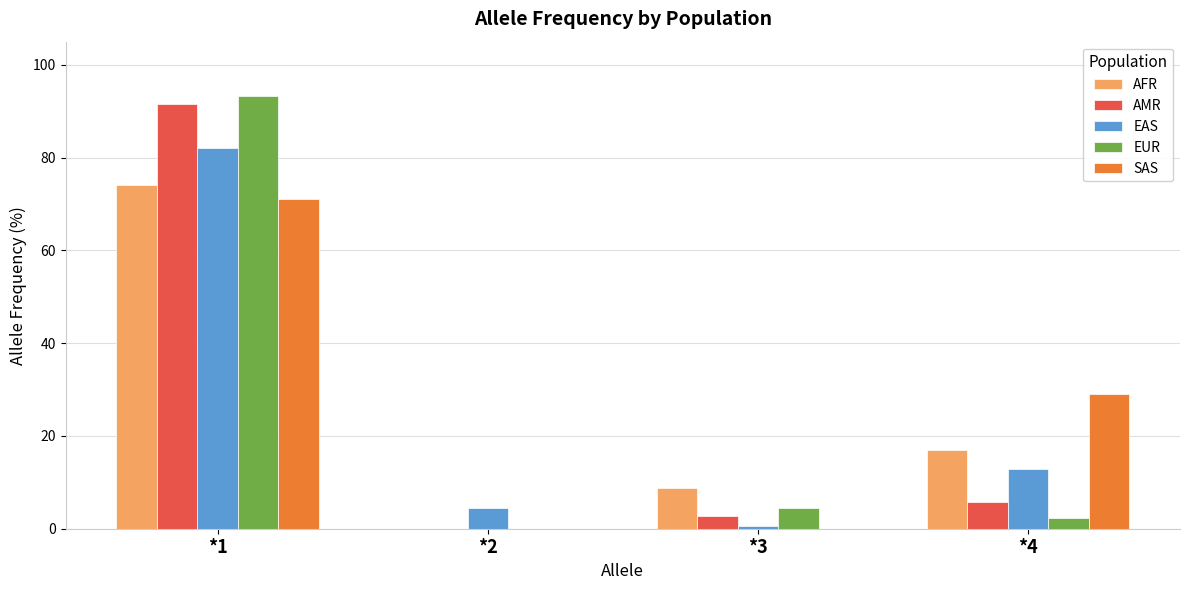

Are the bars grouped side by side (vs. stacked)?

Yes